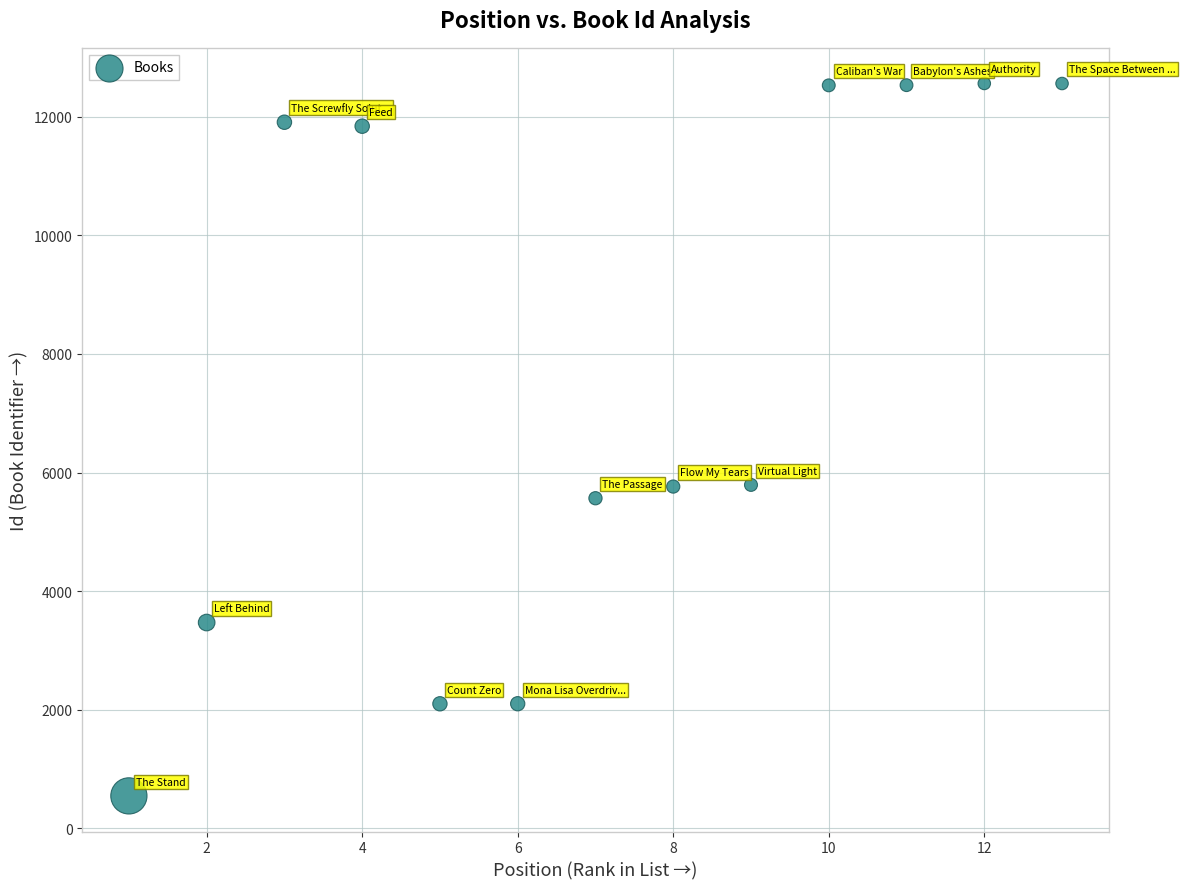

What is the range of Y values (max minus min)?

12020